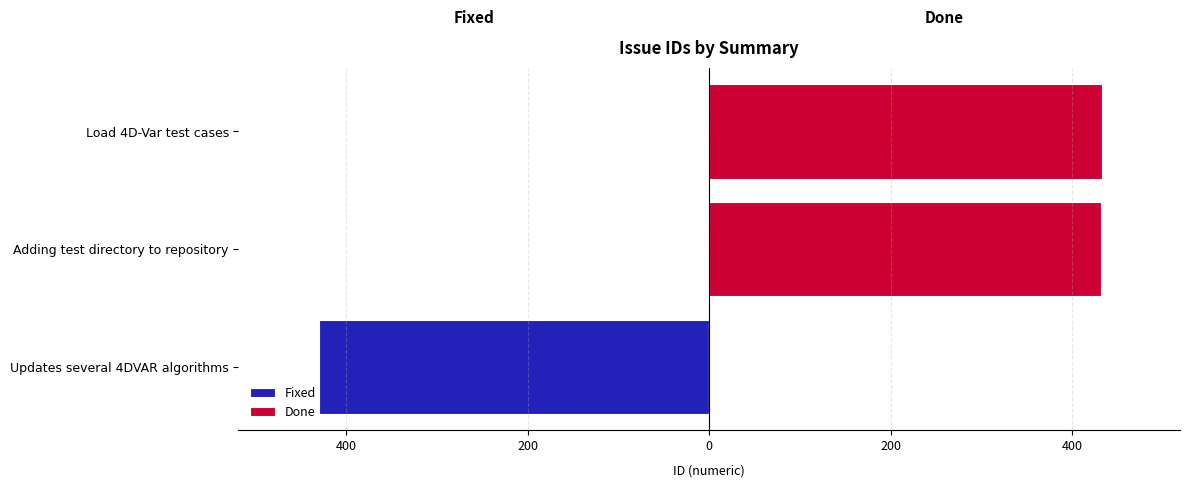

How many data points does each series have?

3